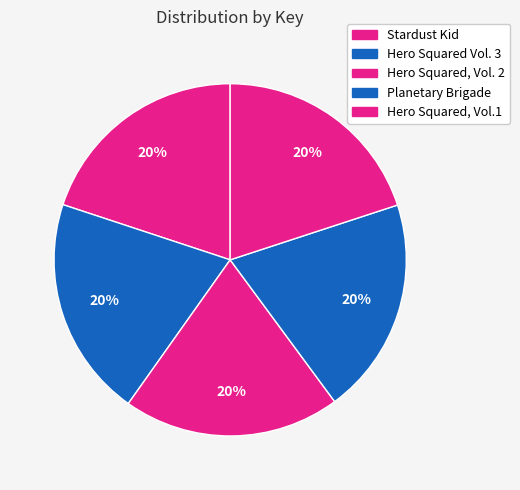

Does Hero Squared, Vol.1 account for over 50% of the chart?

No